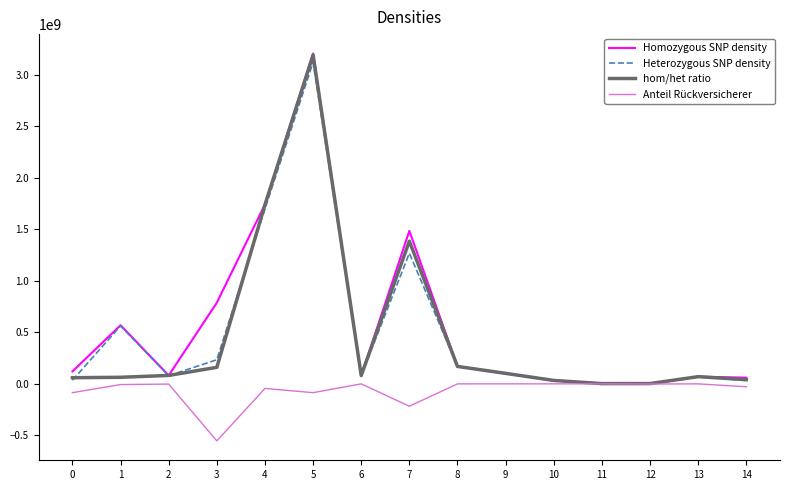

True or false: Anteil Rückversicherer has more than 2 points higher than both neighbors.

True